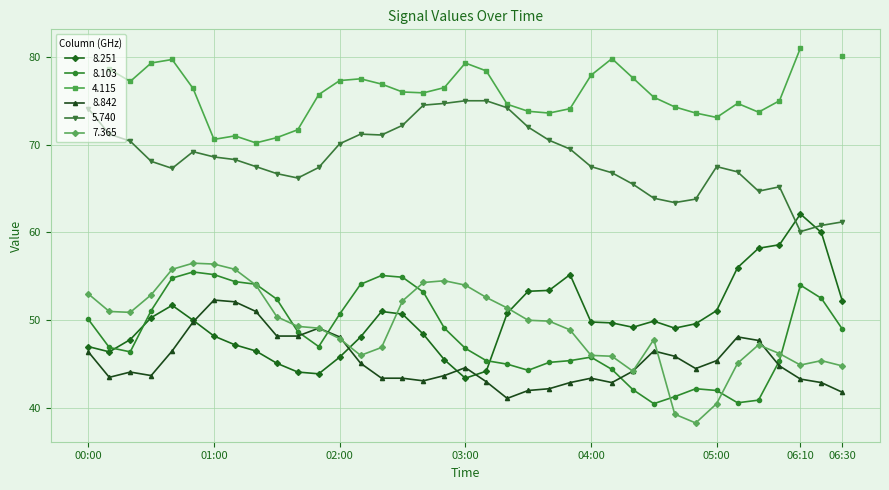

What is the highest value of the 8.842 series?

52.3